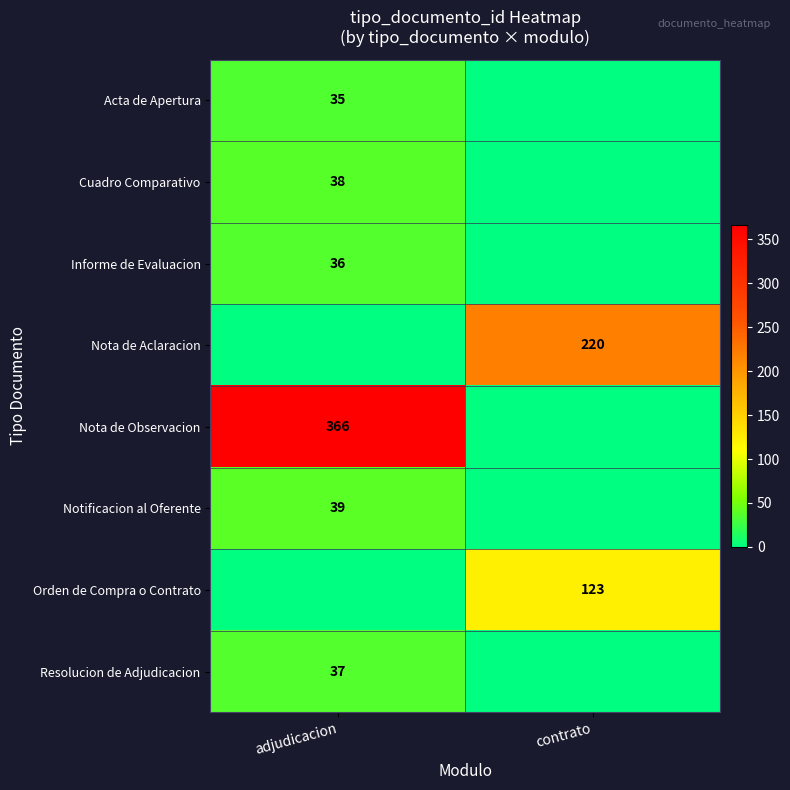

Is it true that Orden de Compra o Contrato equals 123 at contrato?

True